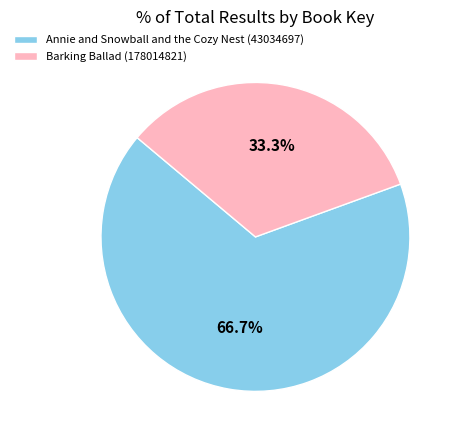

To the nearest percent, what is the difference between the largest and smallest slice percentages?

33%